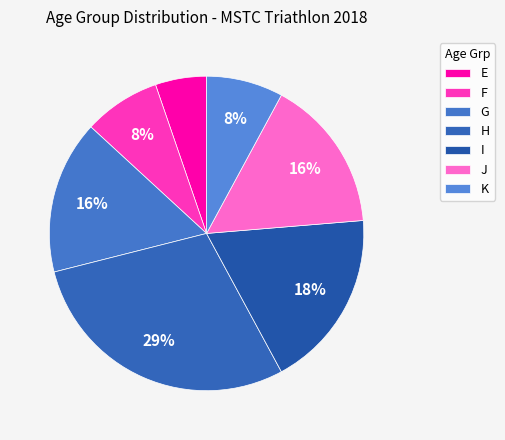

To the nearest percent, what percentage of the pie is J?

16%